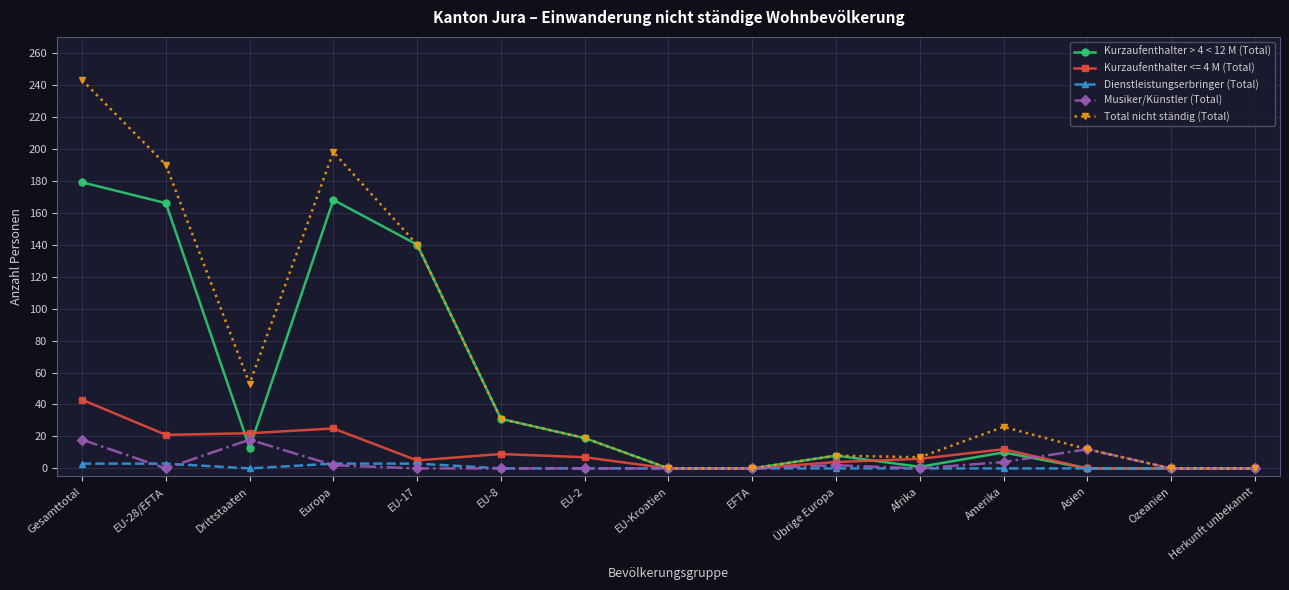

What is the approximate value of Musiker/Künstler (Total) at Drittstaaten, to the nearest 5?

20